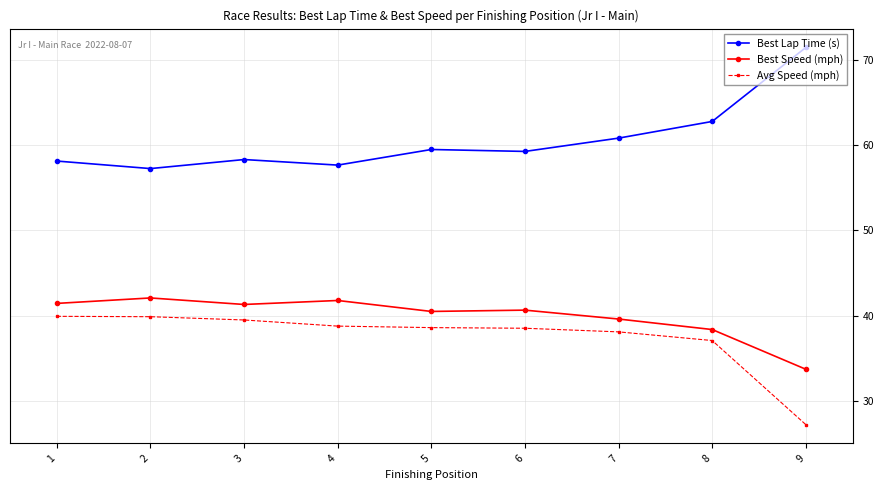

The Avg Speed (mph) series shows 36.4 at 9. True or false?

False